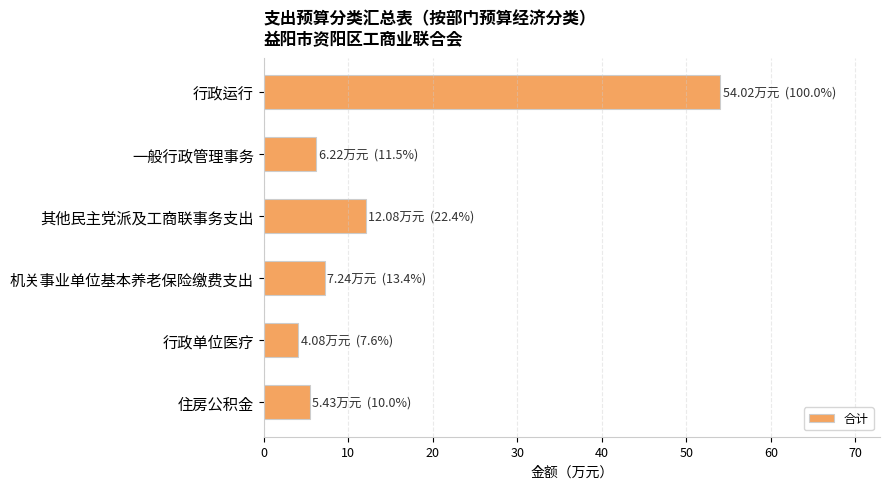

True or false: the data shows 88.5 at 行政运行.

False